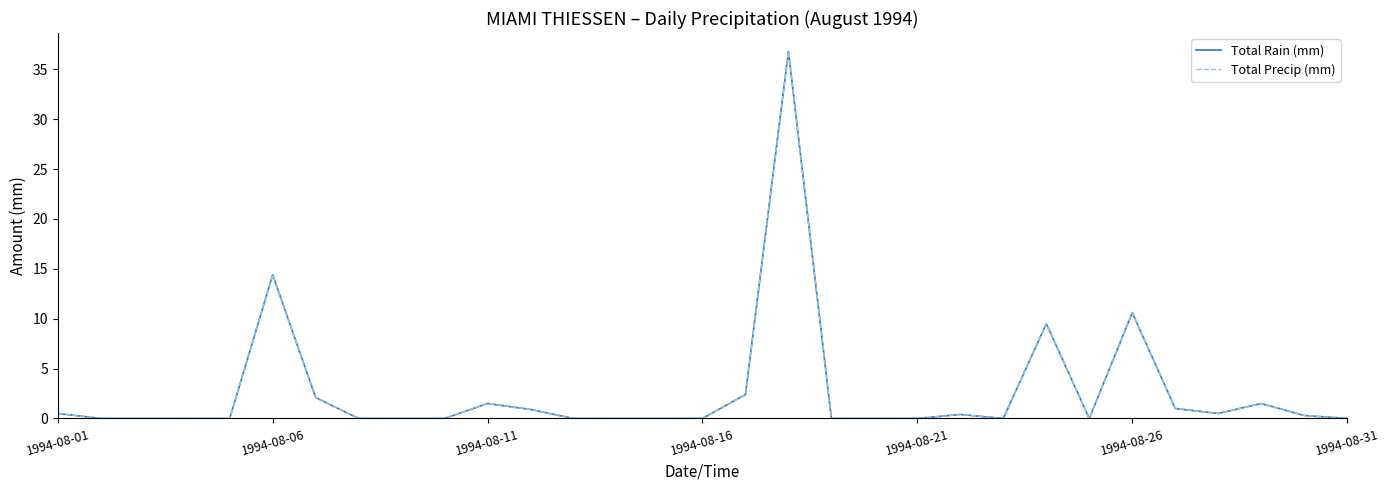

How many interior local valleys does the Total Precip (mm) series have?

3